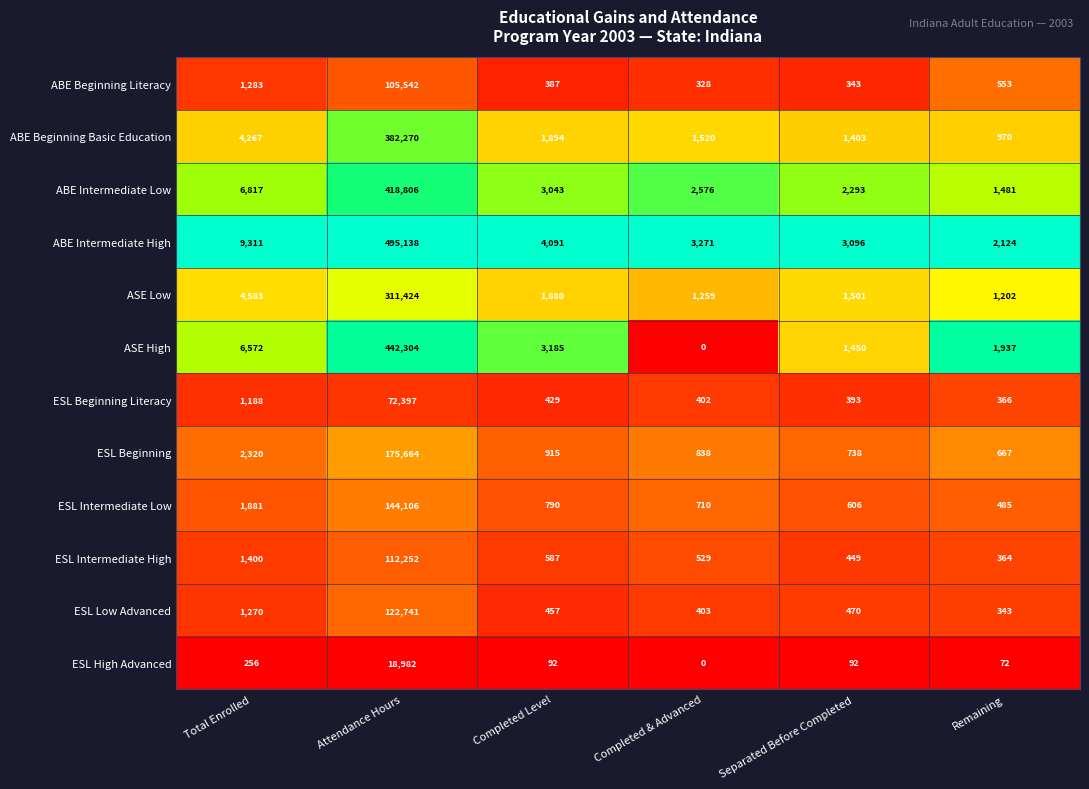

Which series has the largest range (max minus min)?

ABE Intermediate High